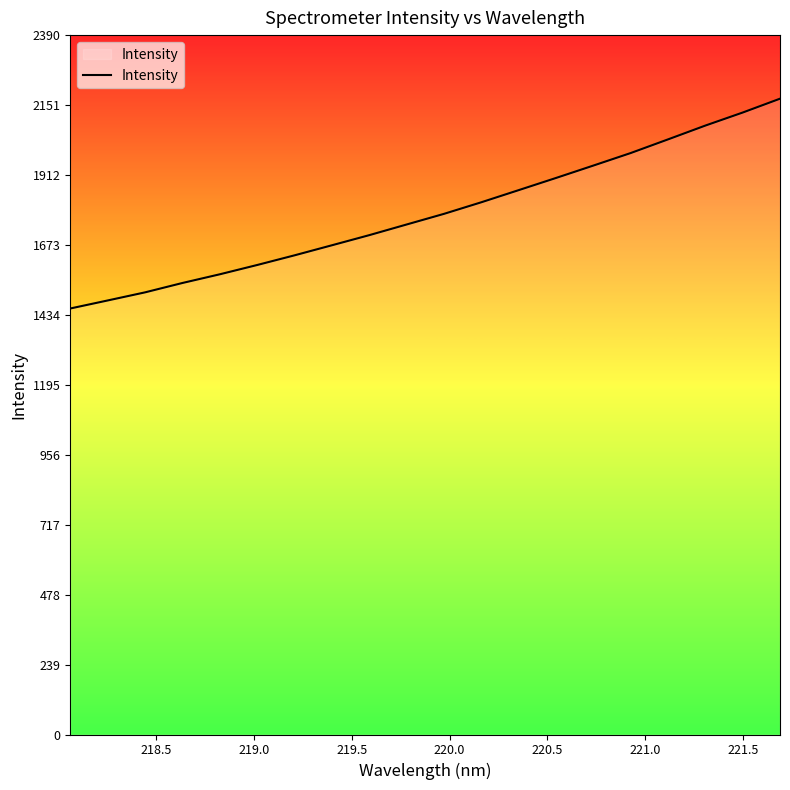

What is the maximum value shown in the chart?

2173.1